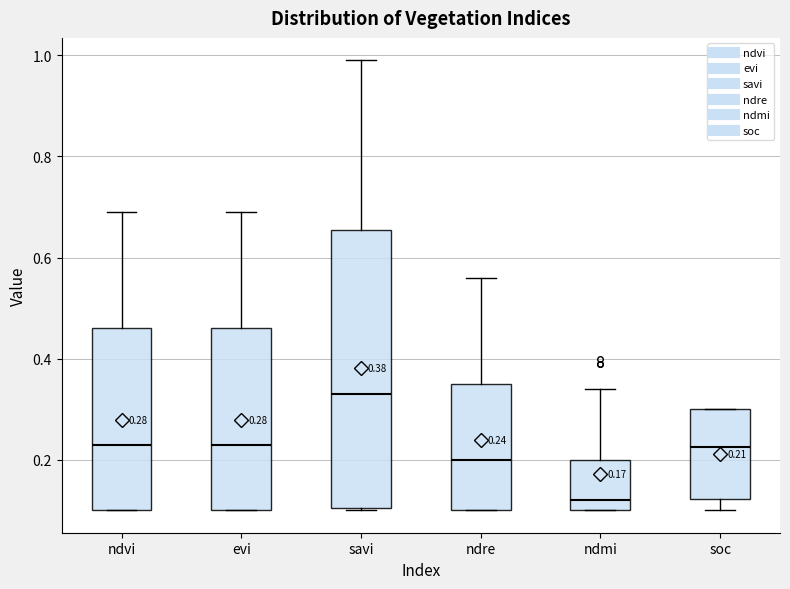

Which box has the lowest median line?

ndmi